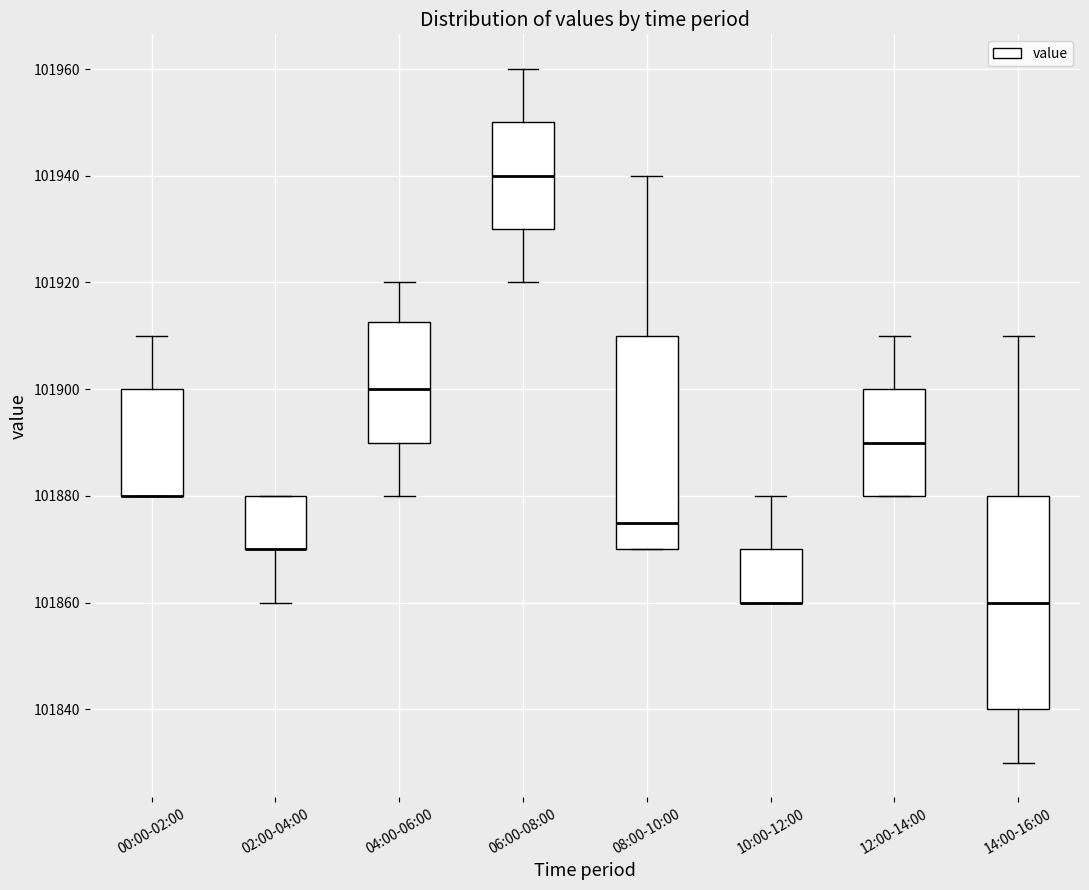

Reading left to right, read every box against the y-axis: the position of its median line, the range the box covers, and the ends of its whiskers. The values are not printed on the chart, so give them approximately, as read against the axis.

00:00-02:00: median 101880 (drawn on the box's lower edge), box 101880 to 101900, whiskers 101880 to 101910
02:00-04:00: median 101870 (drawn on the box's lower edge), box 101870 to 101880, whiskers 101860 to 101880
04:00-06:00: median 101900, box 101890 to 101912, whiskers 101880 to 101920
06:00-08:00: median 101940, box 101930 to 101950, whiskers 101920 to 101960
08:00-10:00: median 101876, box 101870 to 101910, whiskers 101870 to 101940
10:00-12:00: median 101860 (drawn on the box's lower edge), box 101860 to 101870, whiskers 101860 to 101880
12:00-14:00: median 101890, box 101880 to 101900, whiskers 101880 to 101910
14:00-16:00: median 101860, box 101840 to 101880, whiskers 101830 to 101910